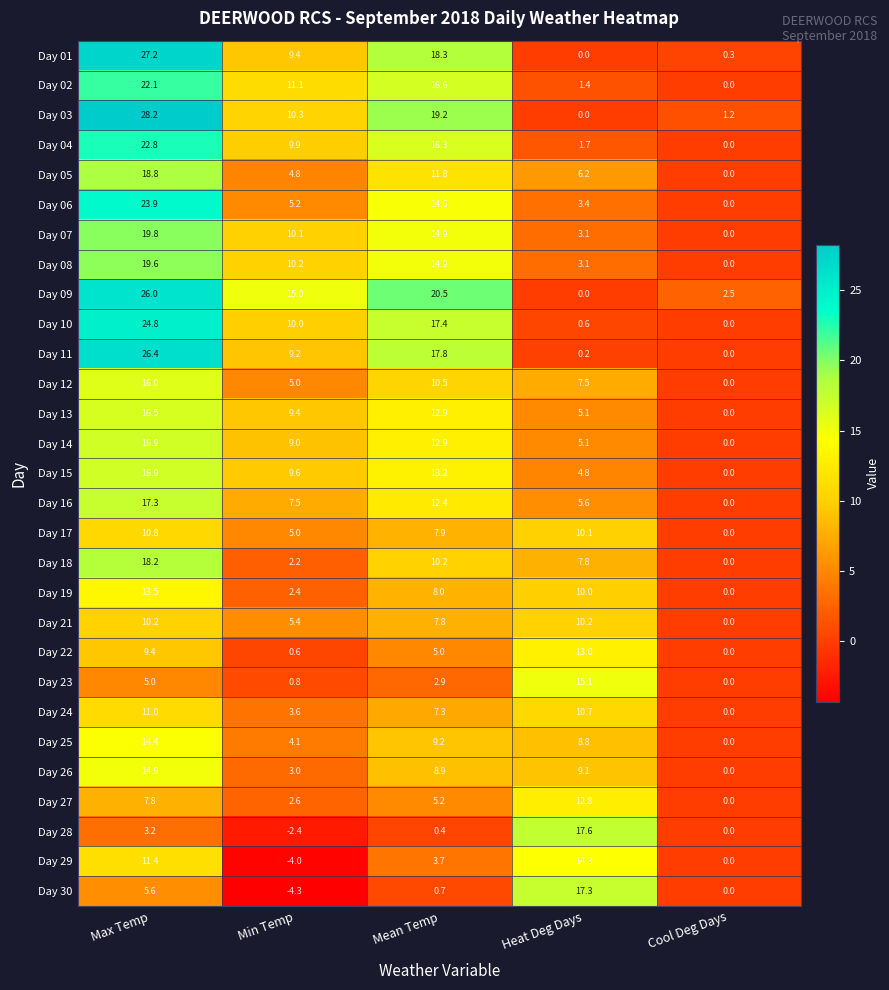

At which category is the sum across all series the highest?

Max Temp